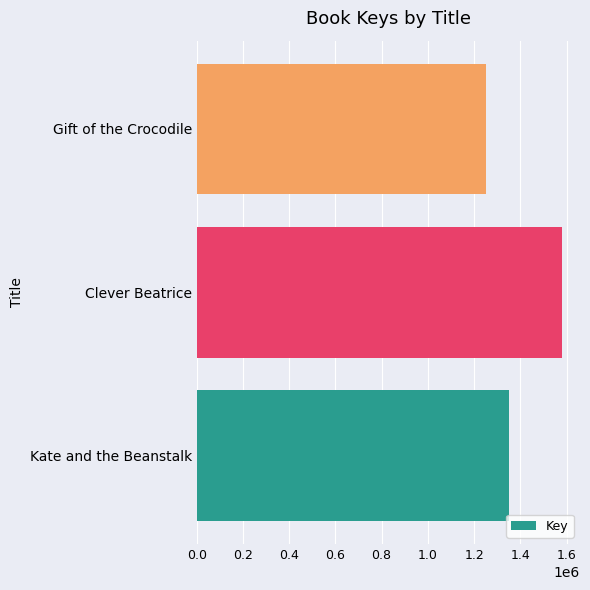

Is it true that the value at Kate and the Beanstalk is 1349984?

True